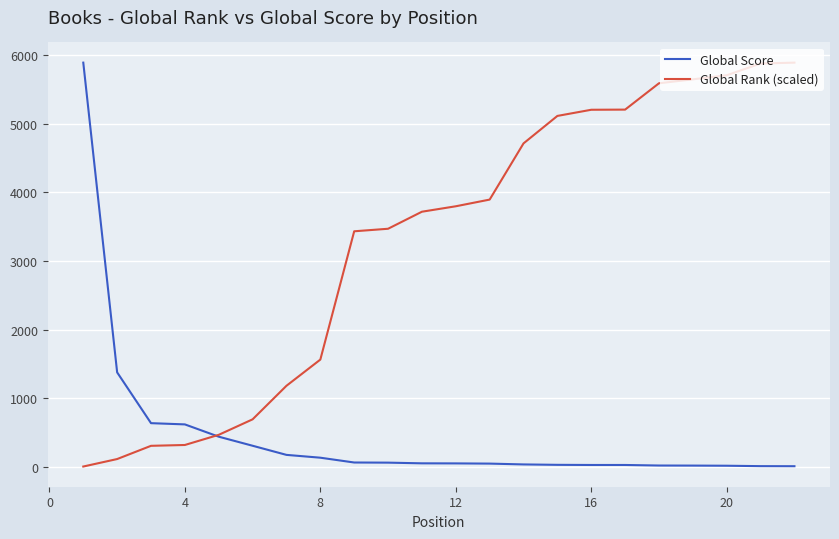

How many times do Global Score and Global Rank (scaled) cross each other?

1